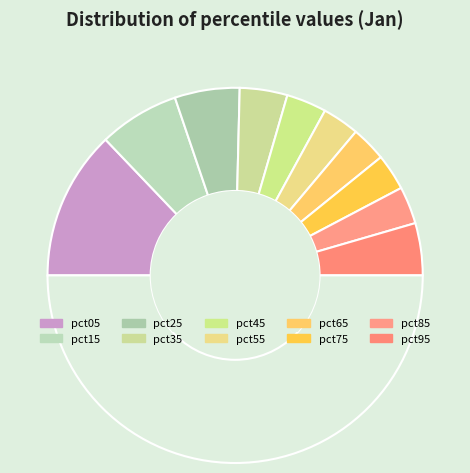

How many segments does this pie chart have?

11